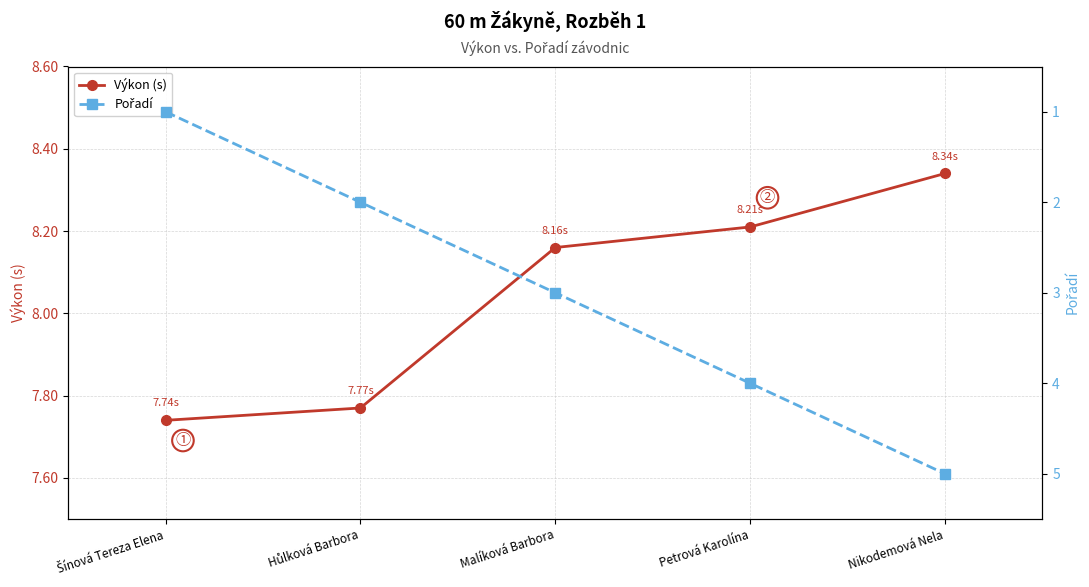

The Pořadí series shows 6.8 at Petrová Karolína. True or false?

False